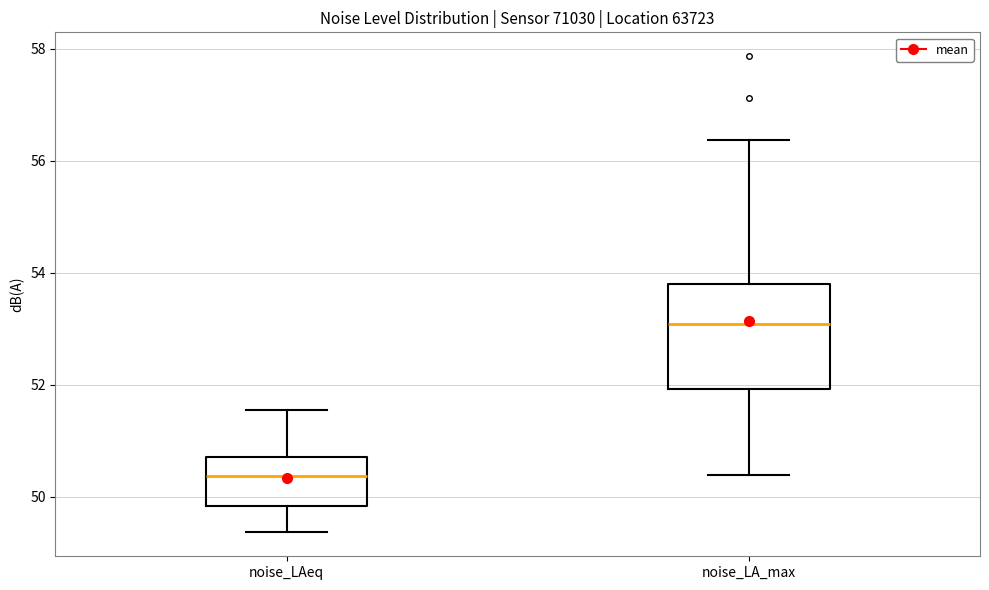

Which box's median line is the highest?

noise_LA_max